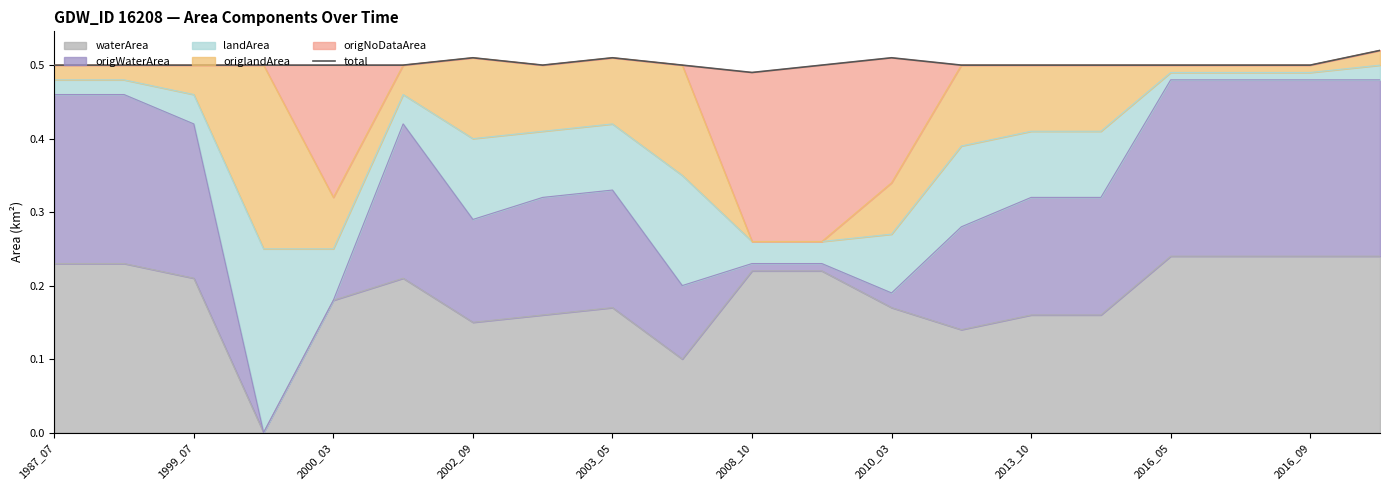

Does the chart display data point markers on the line(s)?

No